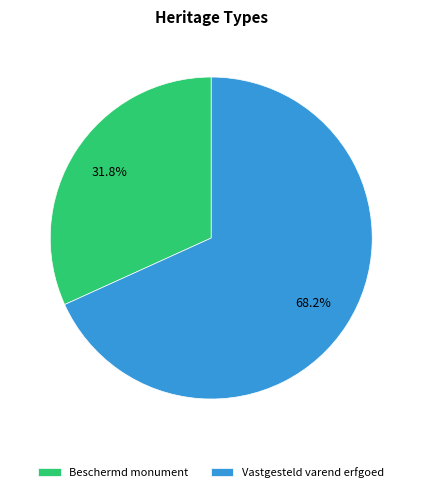

What is the ratio of the value at Vastgesteld varend erfgoed to the value at Beschermd monument?

2.1